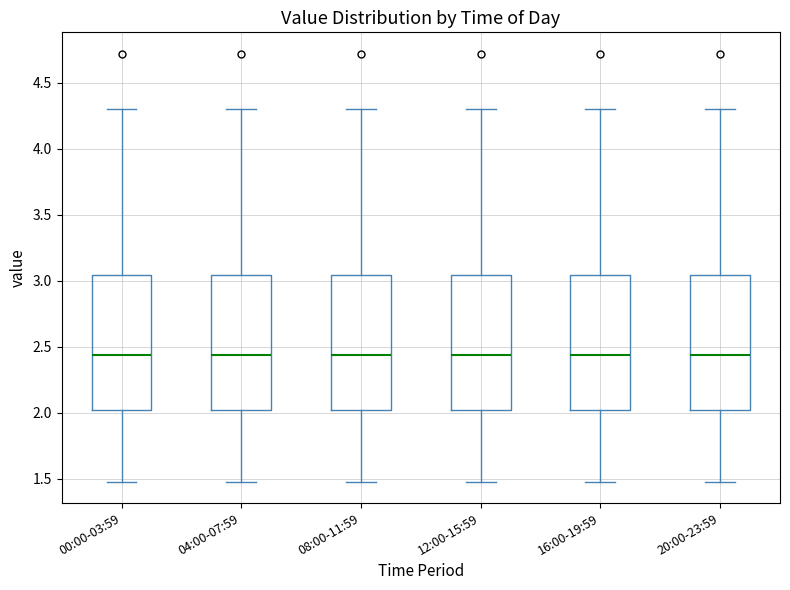

Reading left to right, read every box against the y-axis: the position of its median line, the range the box covers, and the ends of its whiskers. The values are not printed on the chart, so give them approximately, as read against the axis.

00:00-03:59: median 2.45, box 2.05 to 3.05, whiskers 1.50 to 4.30
04:00-07:59: median 2.45, box 2.05 to 3.05, whiskers 1.50 to 4.30
08:00-11:59: median 2.45, box 2.05 to 3.05, whiskers 1.50 to 4.30
12:00-15:59: median 2.45, box 2.05 to 3.05, whiskers 1.50 to 4.30
16:00-19:59: median 2.45, box 2.05 to 3.05, whiskers 1.50 to 4.30
20:00-23:59: median 2.45, box 2.05 to 3.05, whiskers 1.50 to 4.30